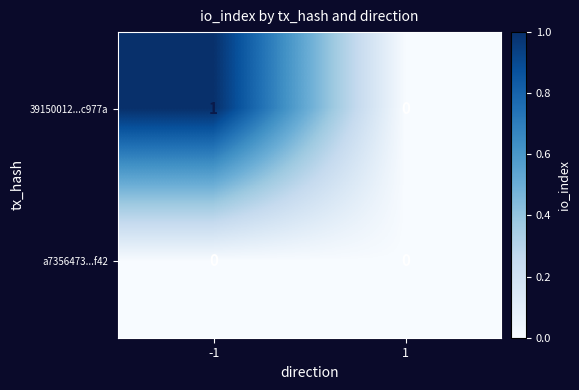

Is it true that a7356473...f42 equals 0 at -1?

True